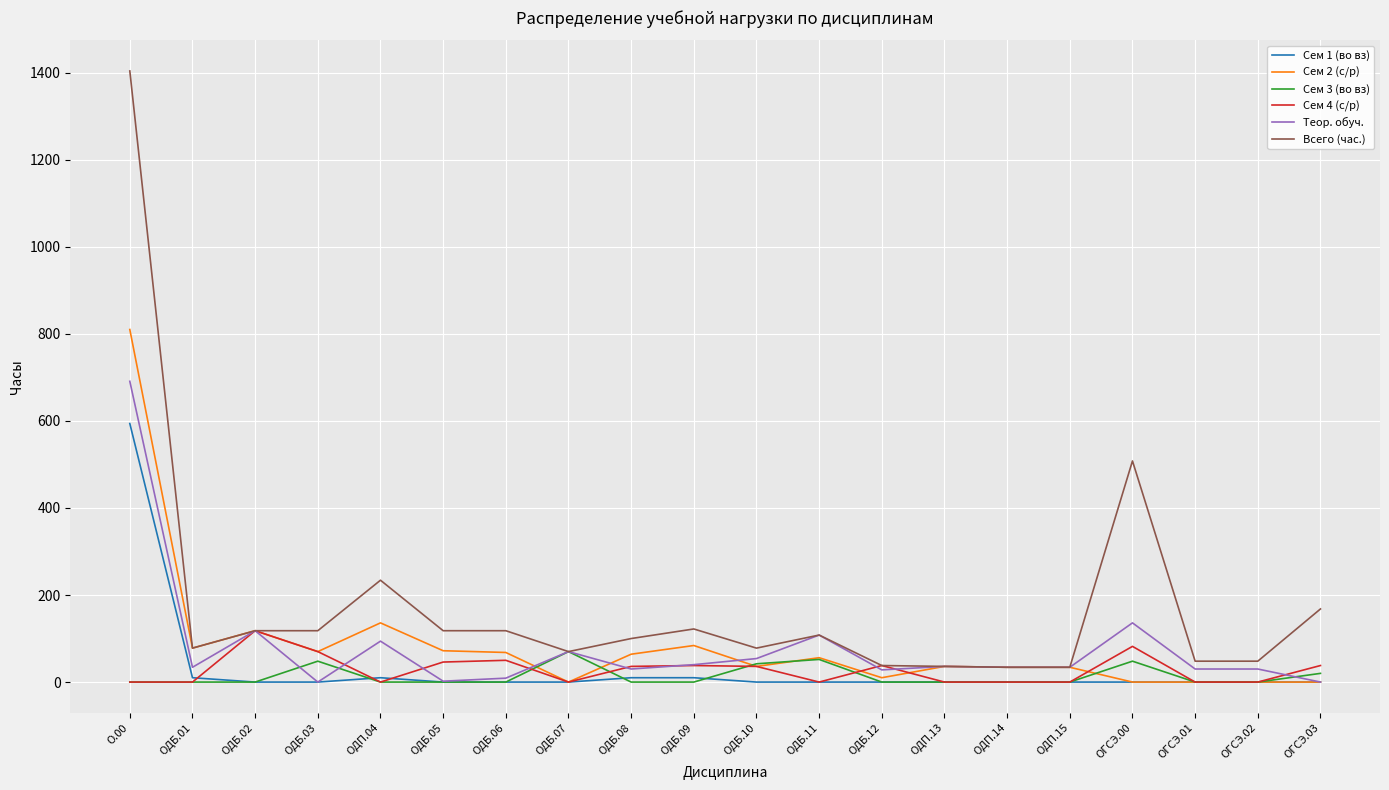

At which category does the chart reach its peak across all series?

О.00